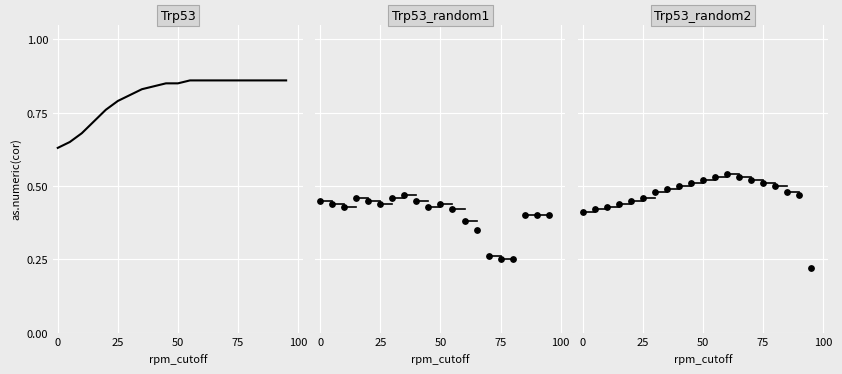

At how many categories does at least one series exceed 0?

20